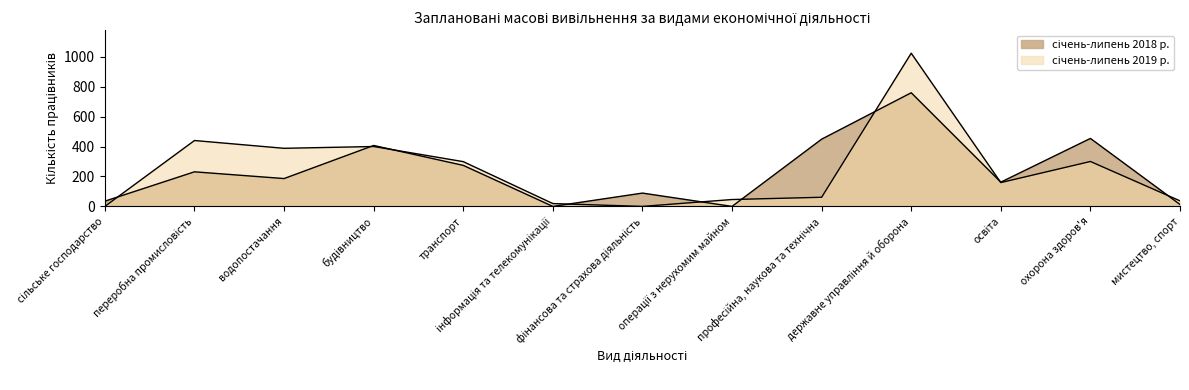

Reading left to right, list all the values displayed in this chart.

січень-липень 2018 р.: 35	231	186	407	274	0	89	0	449	759	162	454	13
січень-липень 2019 р.: 0	440	388	400	299	19	0	46	61	1023	159	300	37